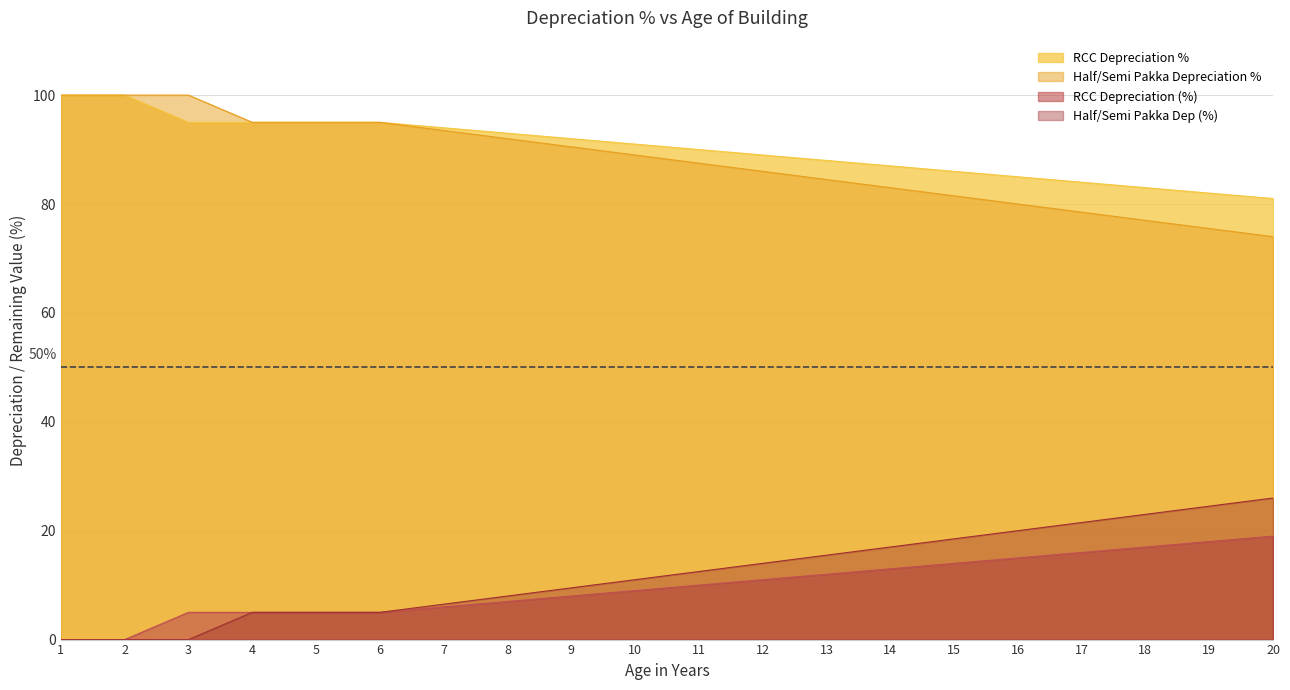

What is the lowest value of the RCC Depreciation % series?

81.0